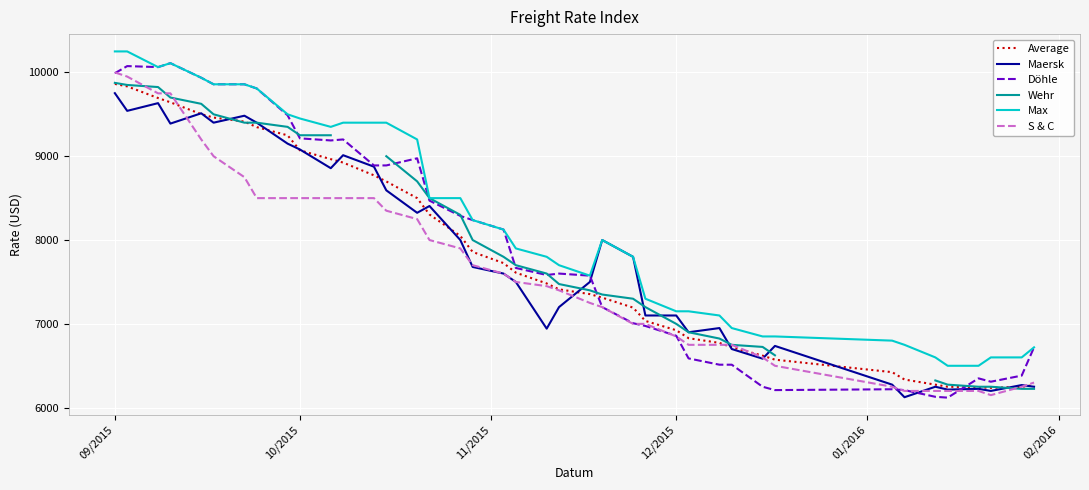

What is the highest value of the Döhle series?

10110